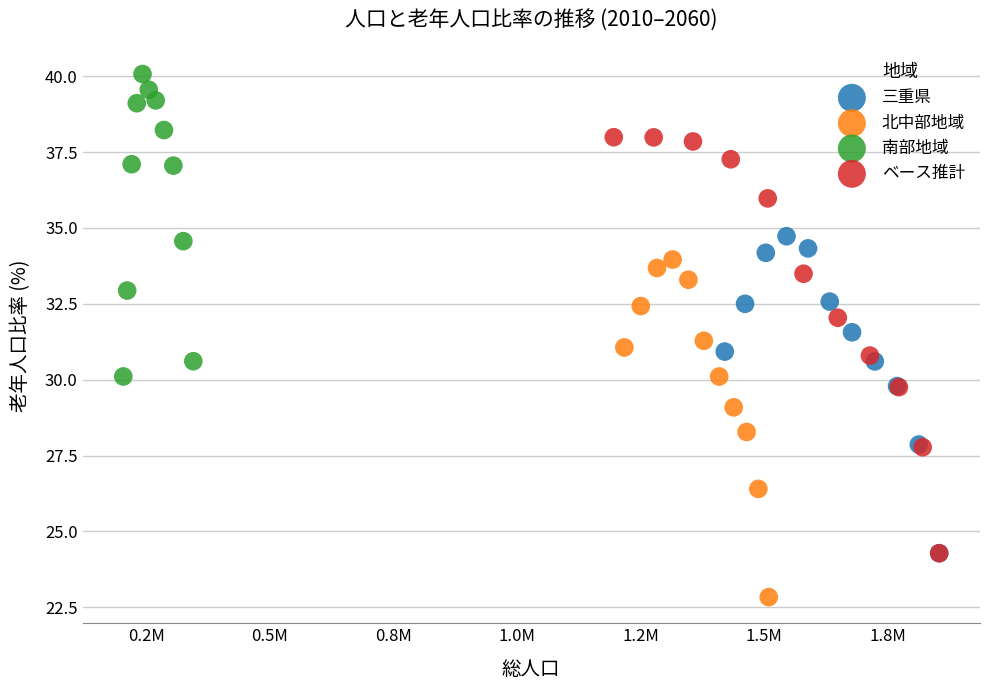

Which series has the largest Y range (max minus min)?

ベース推計